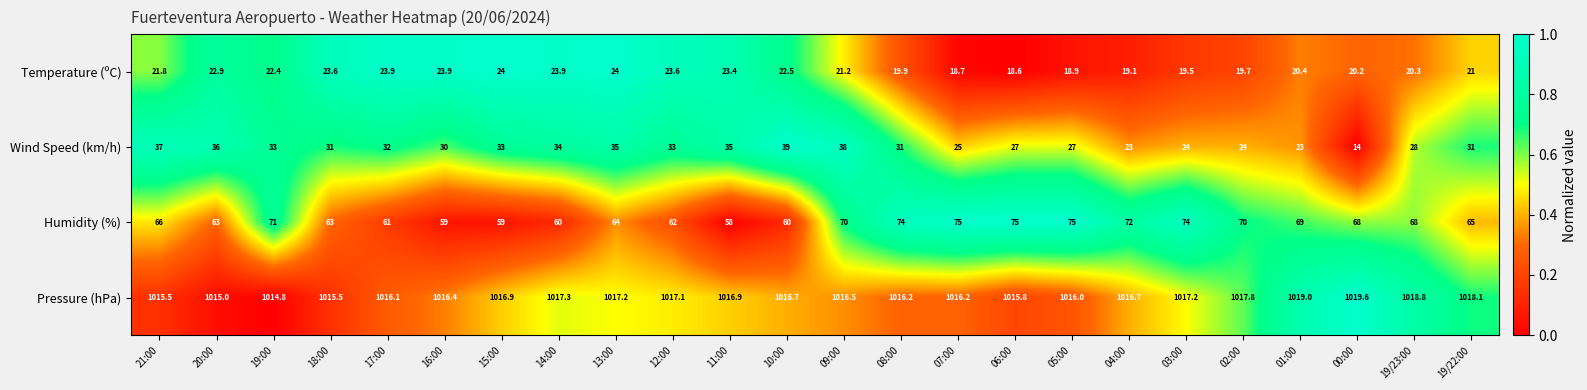

At which category is the sum across all series the highest?

09:00